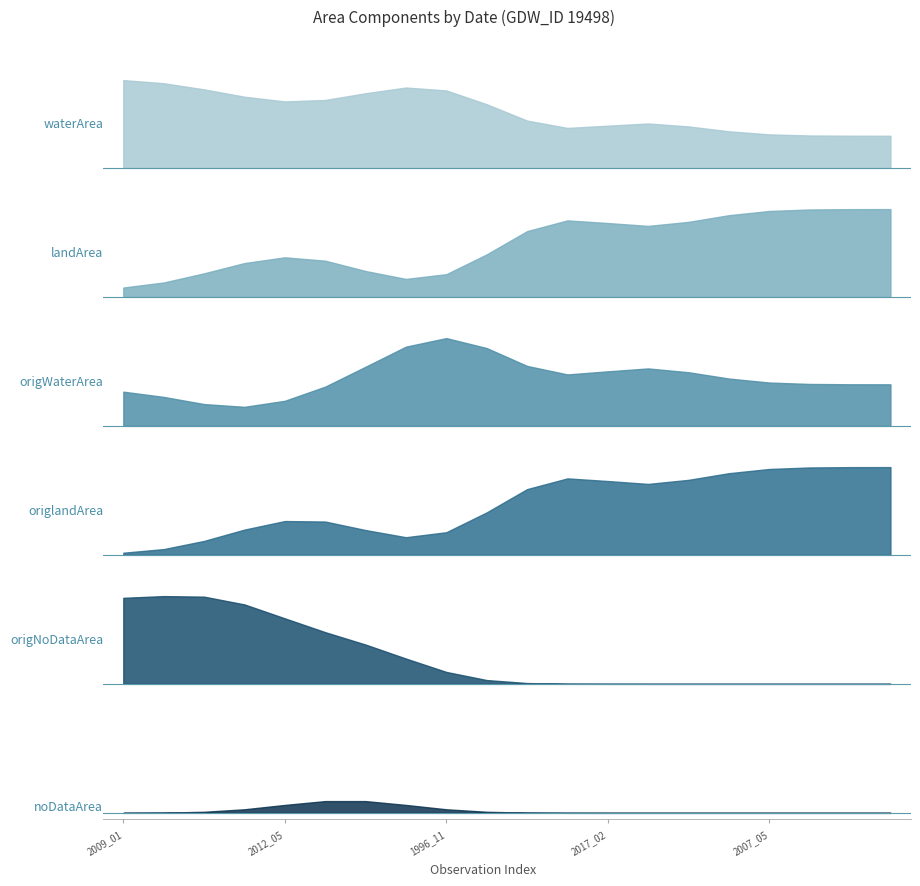

How many categories are shown in the chart?

20